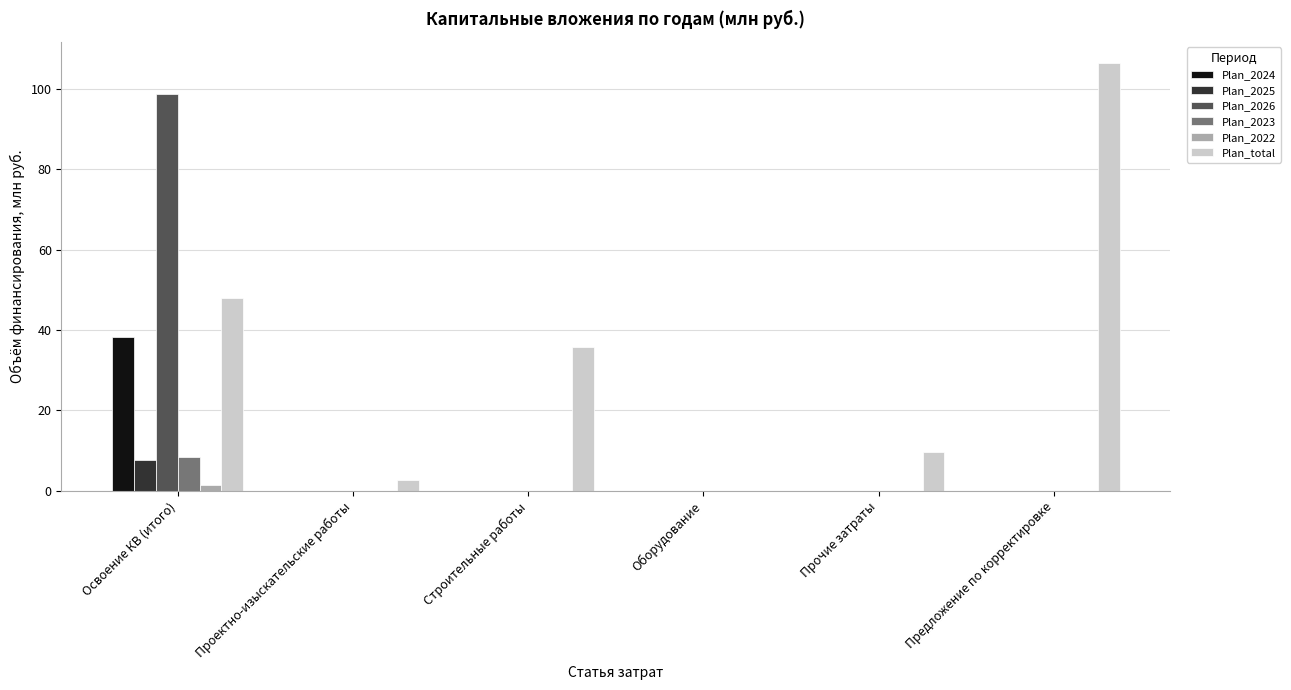

Are the bars grouped side by side (vs. stacked)?

Yes